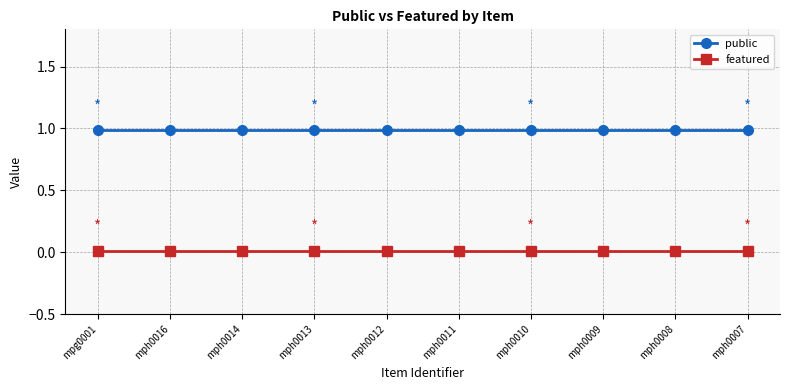

What is the sum of all featured values?

0.1